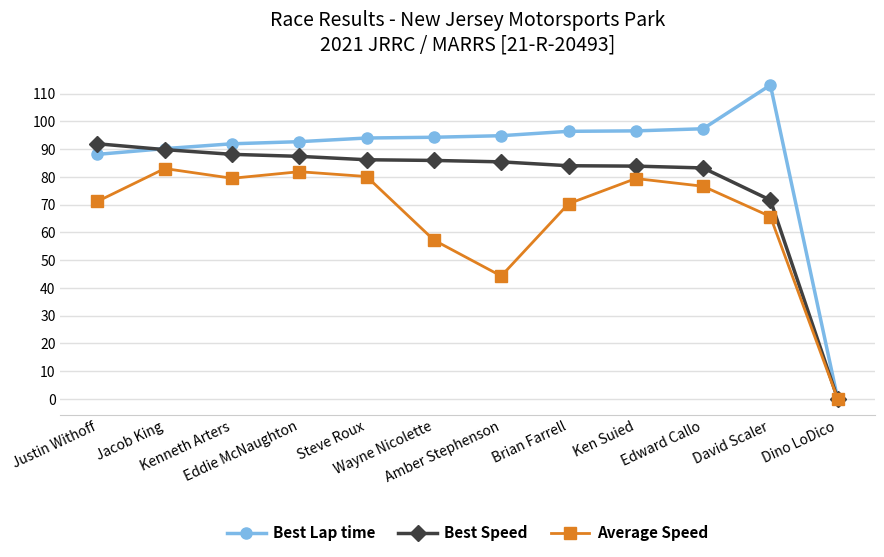

How many lines are shown in the chart?

3